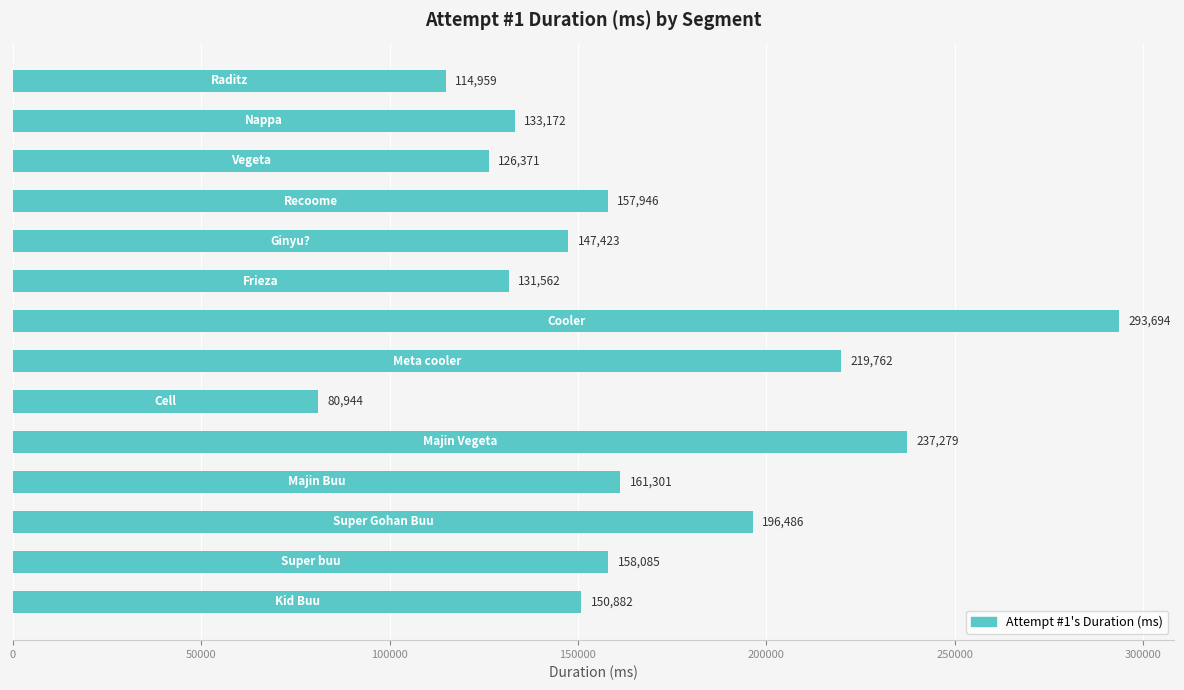

What is the difference between the second highest and minimum values?

156335